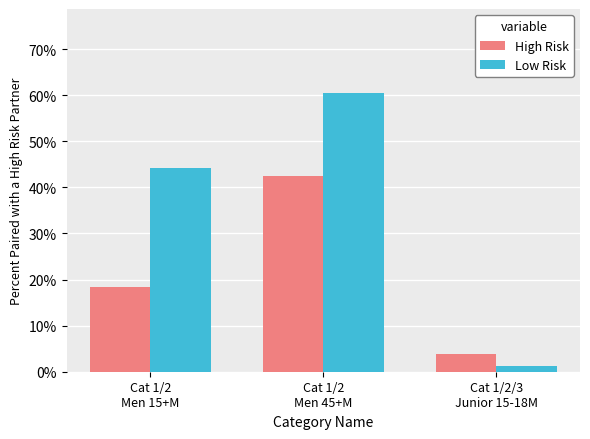

What is the total value across all series at Cat 1/2
Men 15+M?

62.6